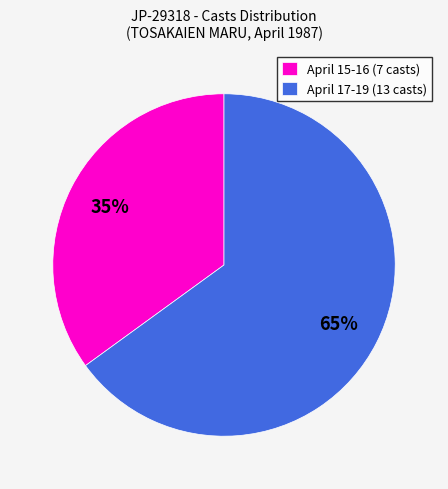

To the nearest percent, what is the difference between the largest and smallest slice percentages?

30%